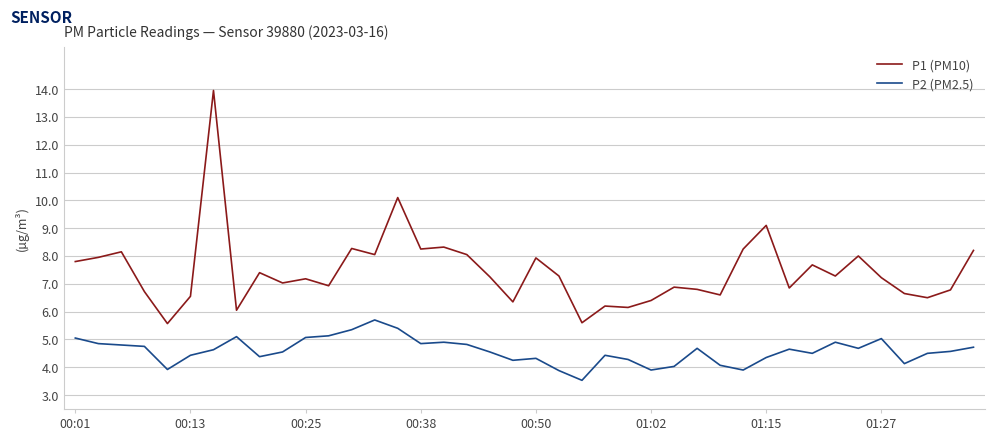

True or false: P2 (PM2.5) and P1 (PM10) cross at least once.

False